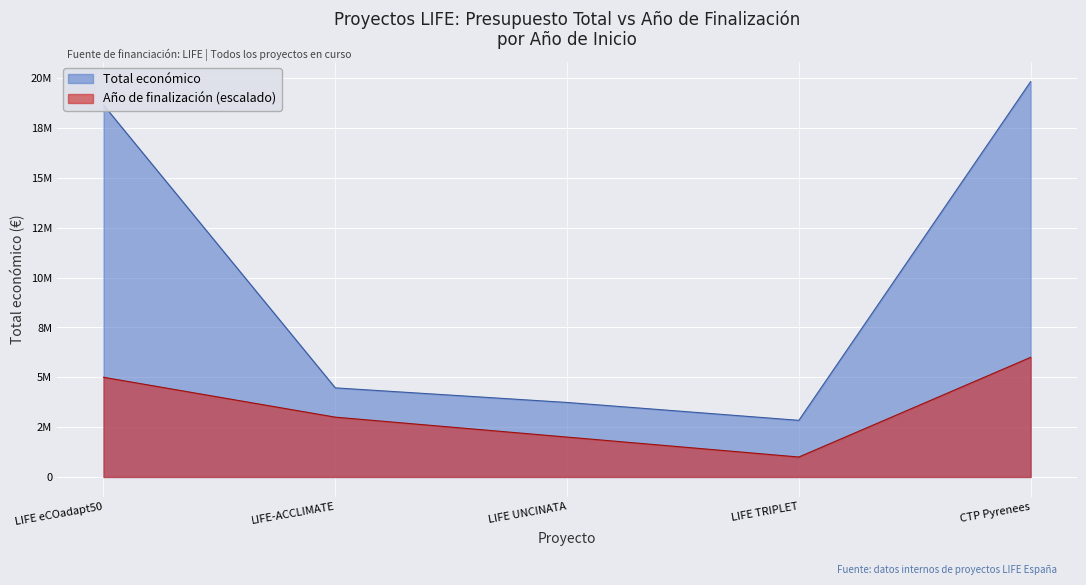

How many series are shown in this chart?

2